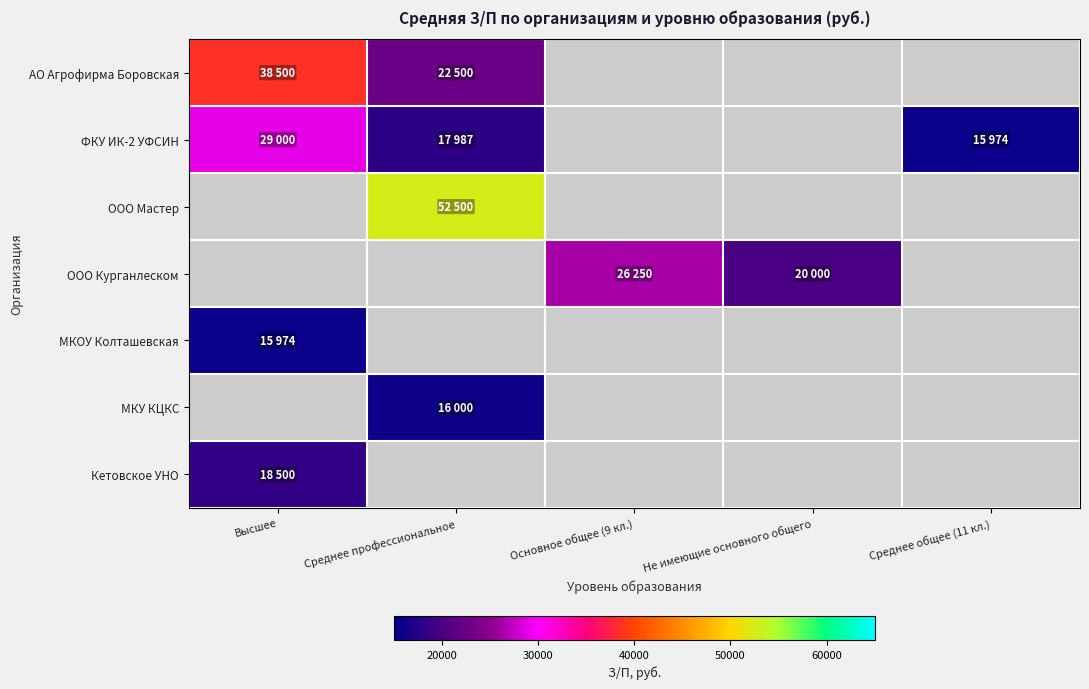

At which category is the sum across all series the highest?

Среднее профессиональное